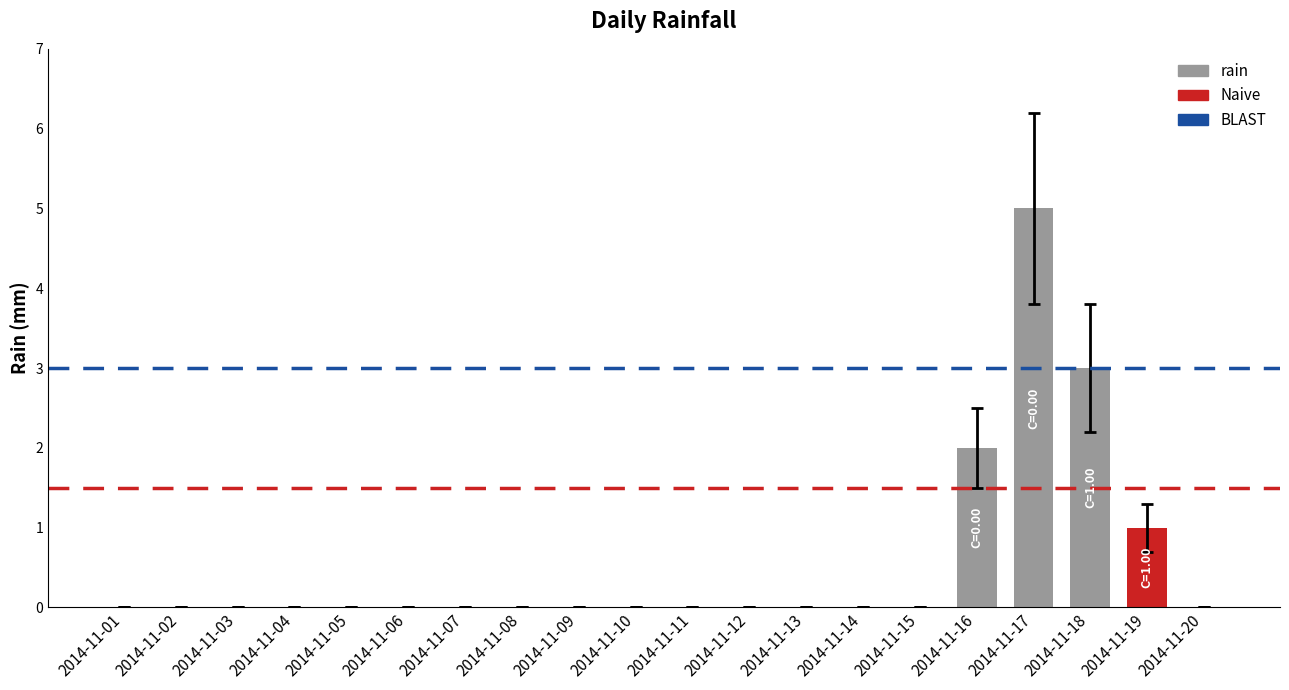

What is the sum of all values?

11